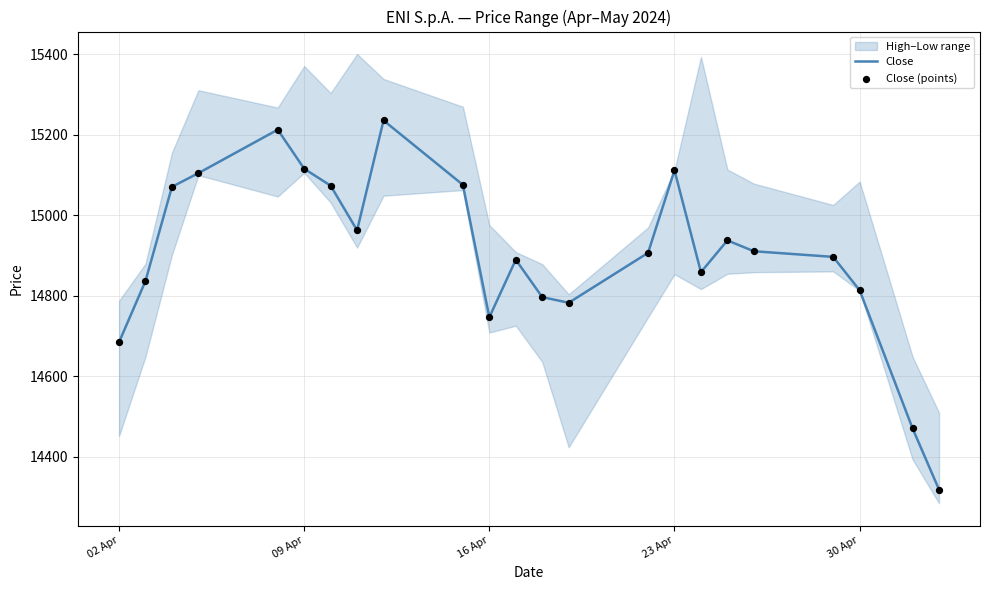

What is the maximum value for Close?

15236